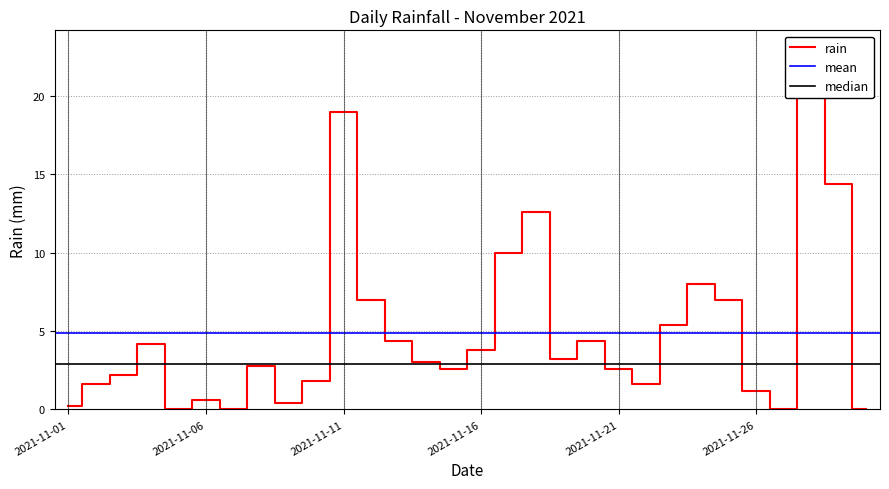

What is the value of the 22nd point from the left?

1.6